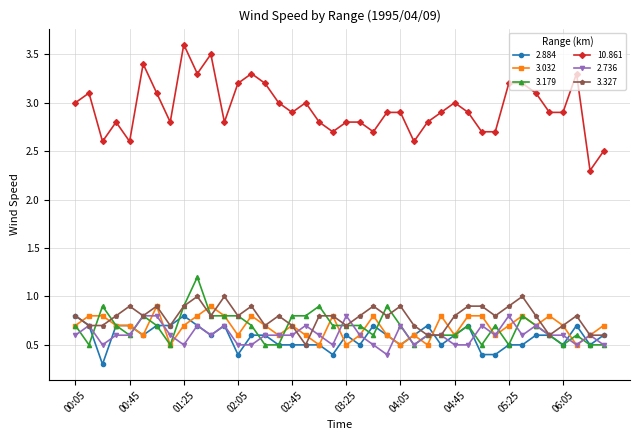

At how many categories does at least one series exceed 2?

40